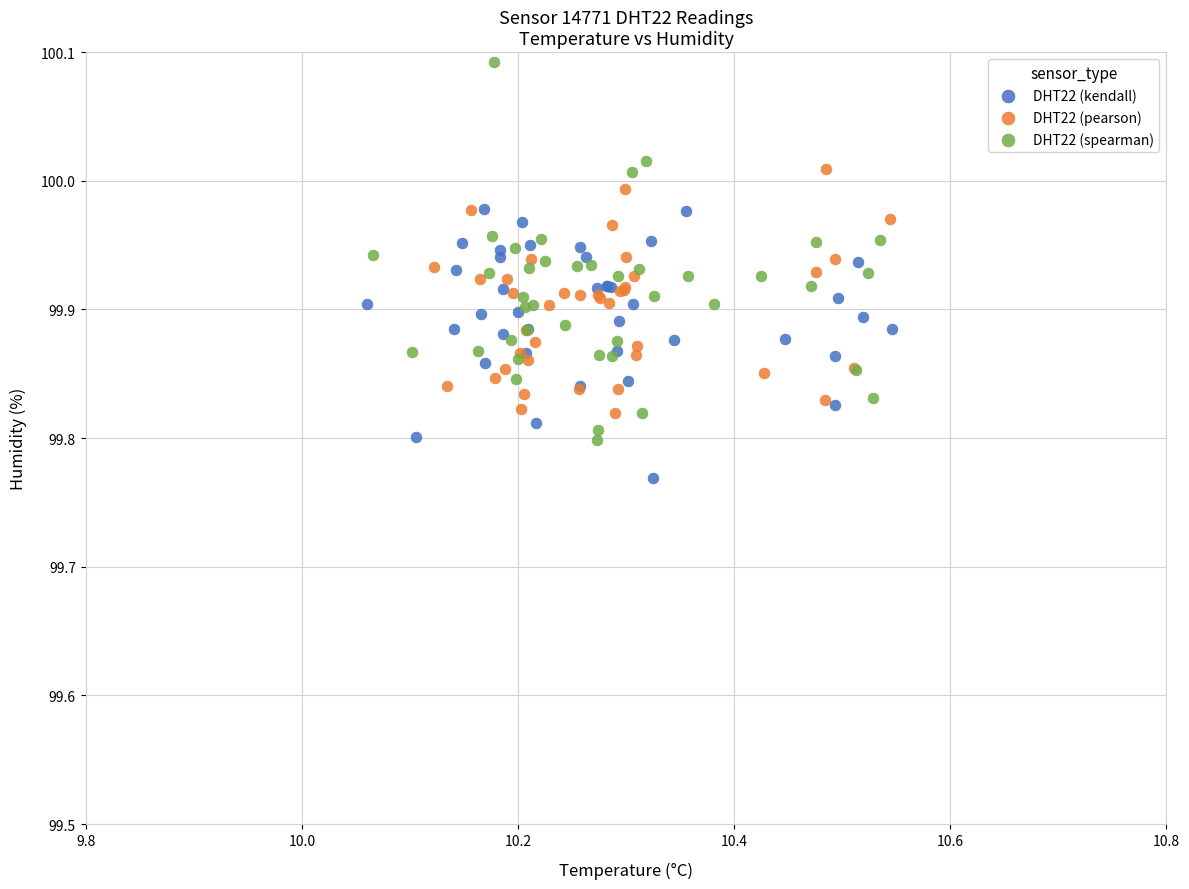

Which series contains the highest Y value?

DHT22 (spearman)